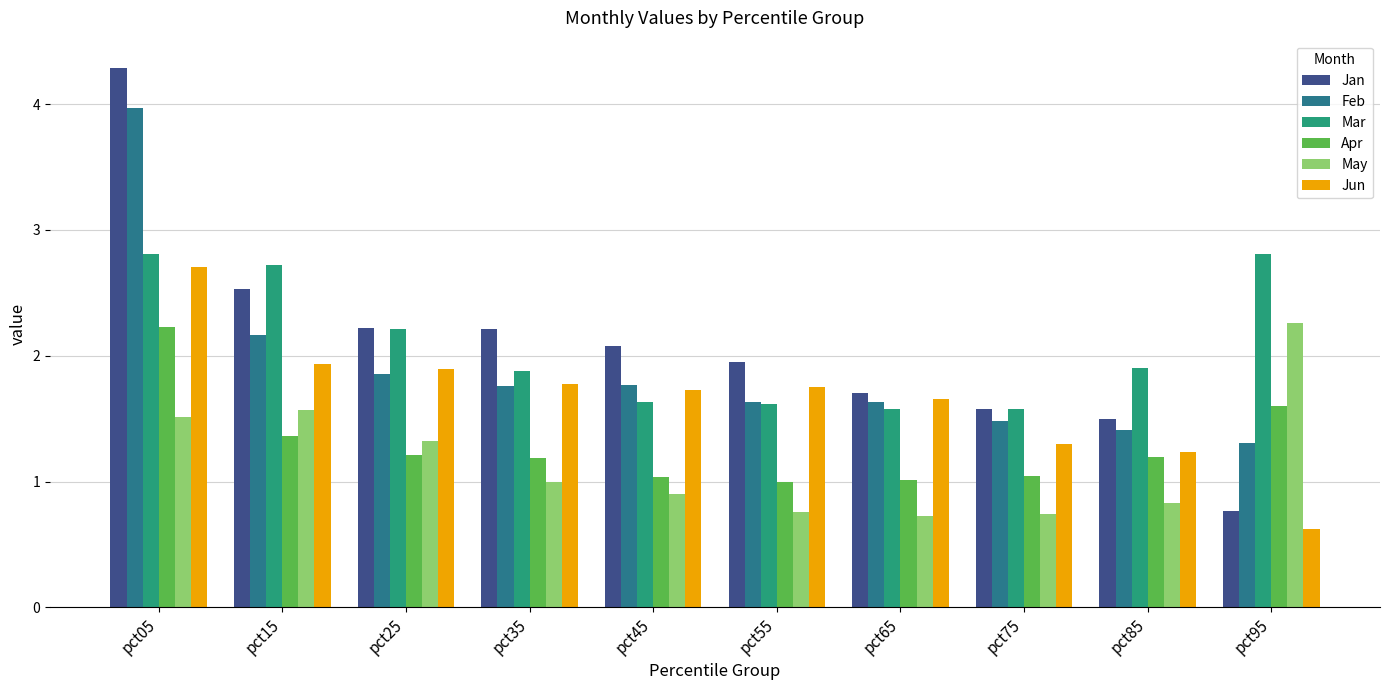

At which category does the chart reach its peak across all series?

pct05